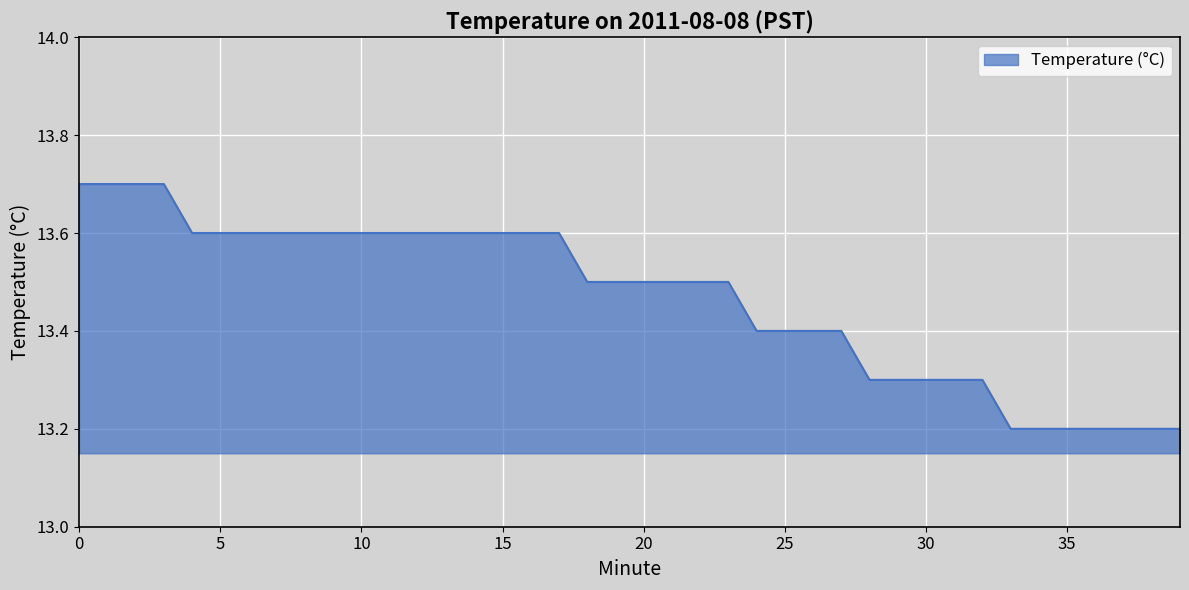

What is the difference between the maximum and minimum values?

0.5